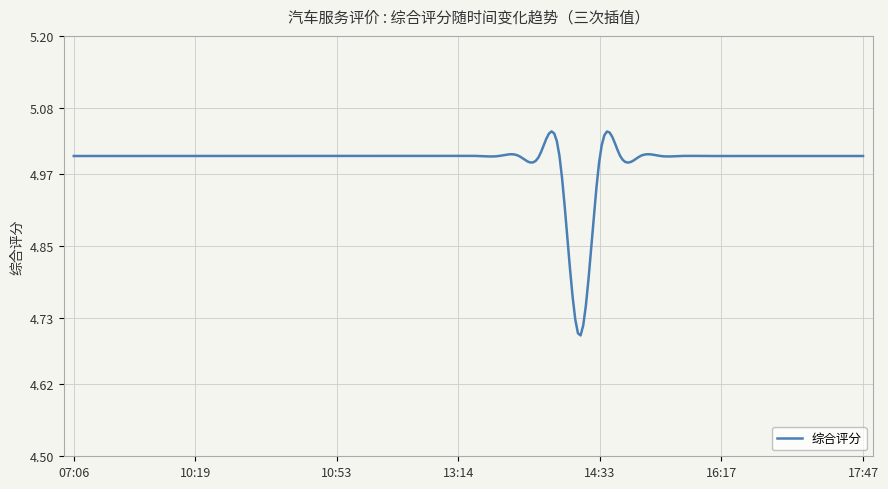

True or false: there are more than 2 points higher than both neighbors.

True